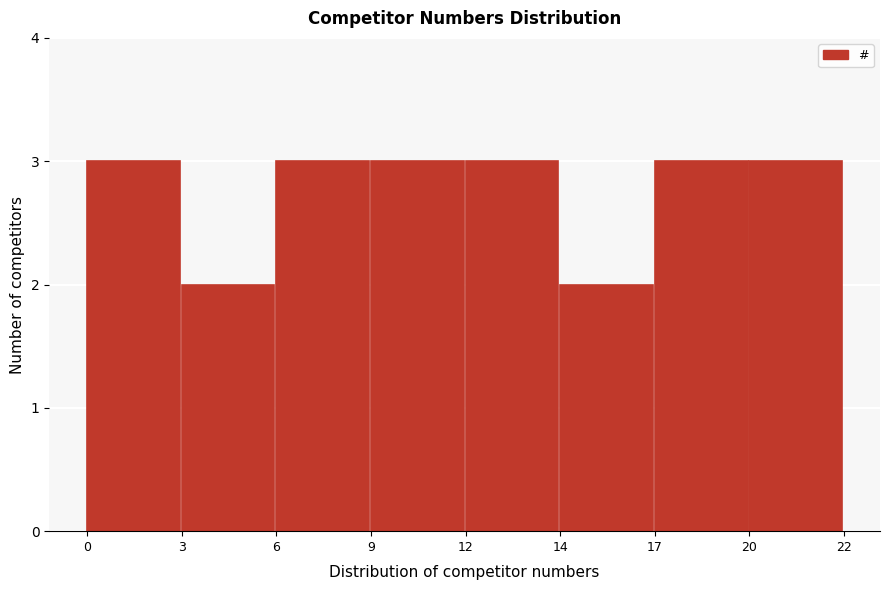

Reading left to right, transcribe all the data shown in this chart.

3	2	3	3	3	2	3	3